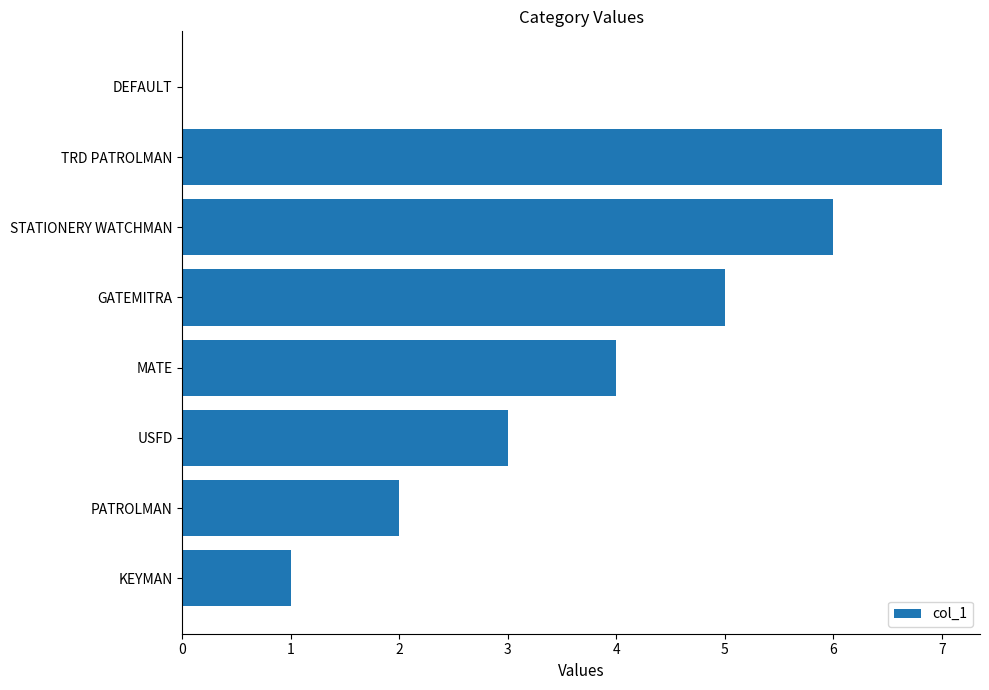

What is the average value?

4